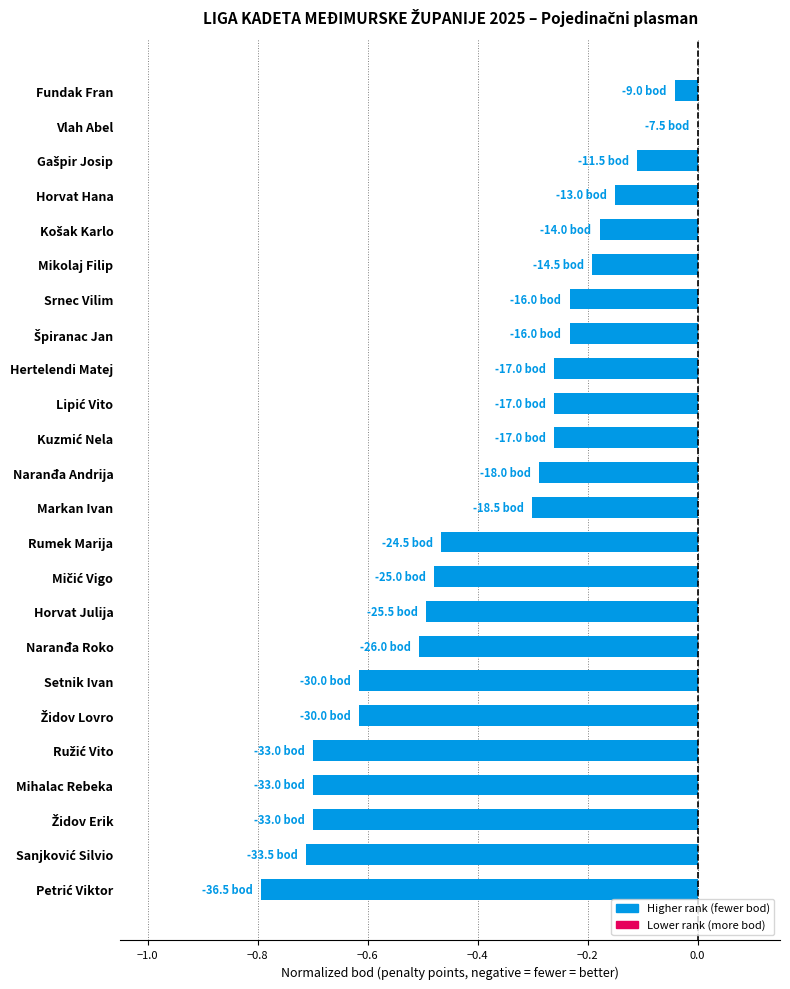

At which category does the chart reach its peak across all series?

Vlah Abel